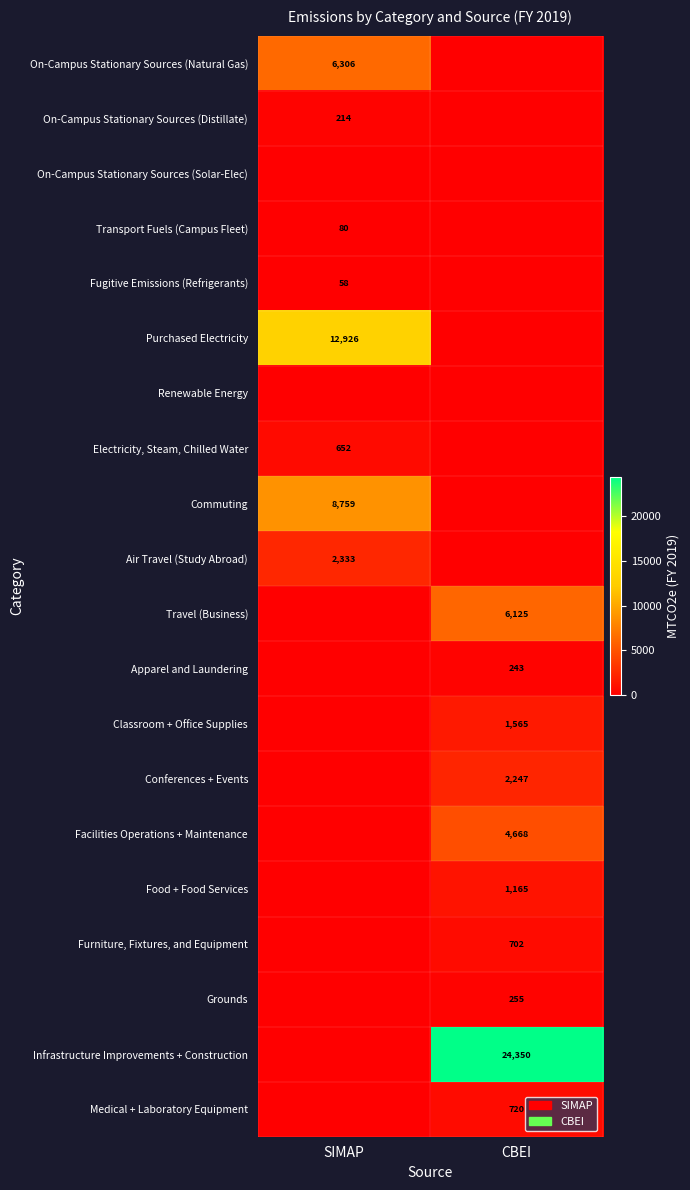

The Classroom + Office Supplies series shows 1565 at CBEI. True or false?

True